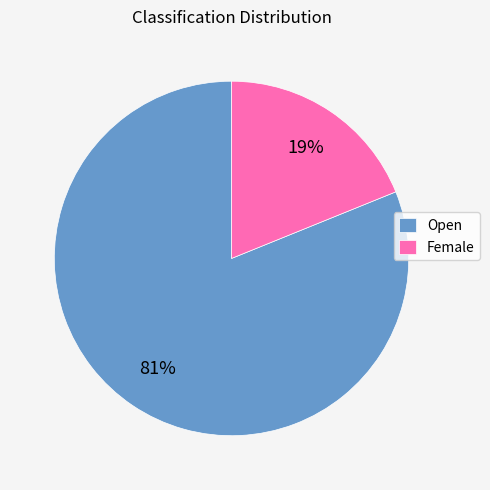

What is the largest slice in the pie chart?

Open